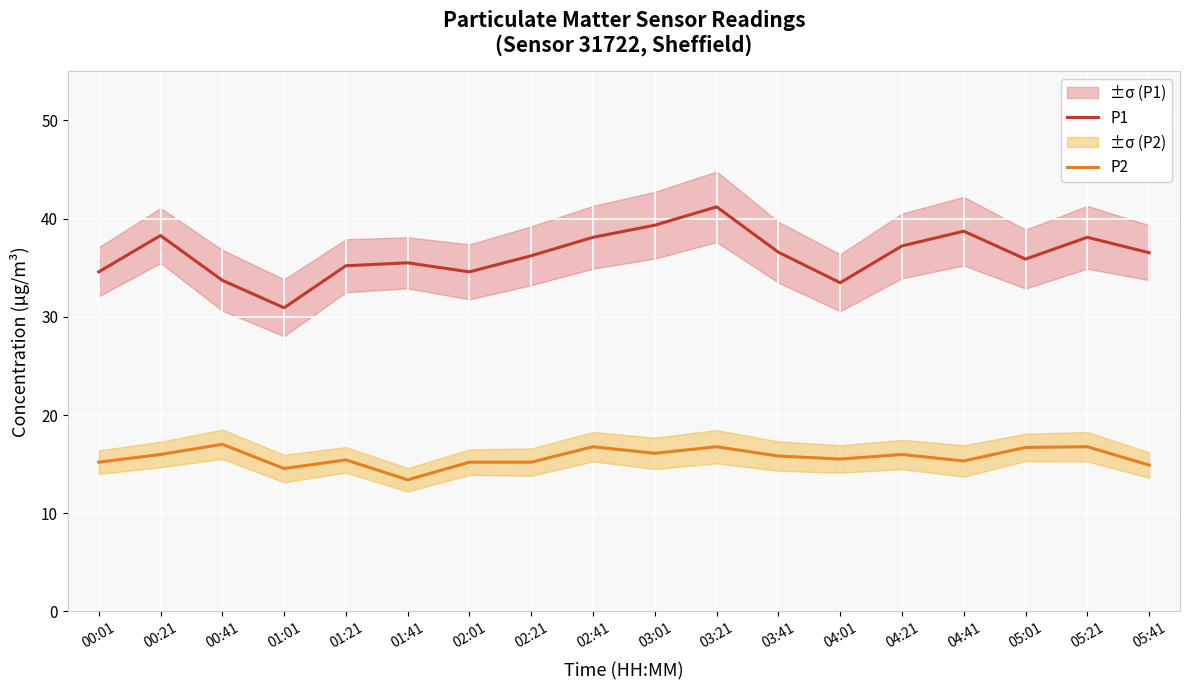

What position from the right is 05:21?

2